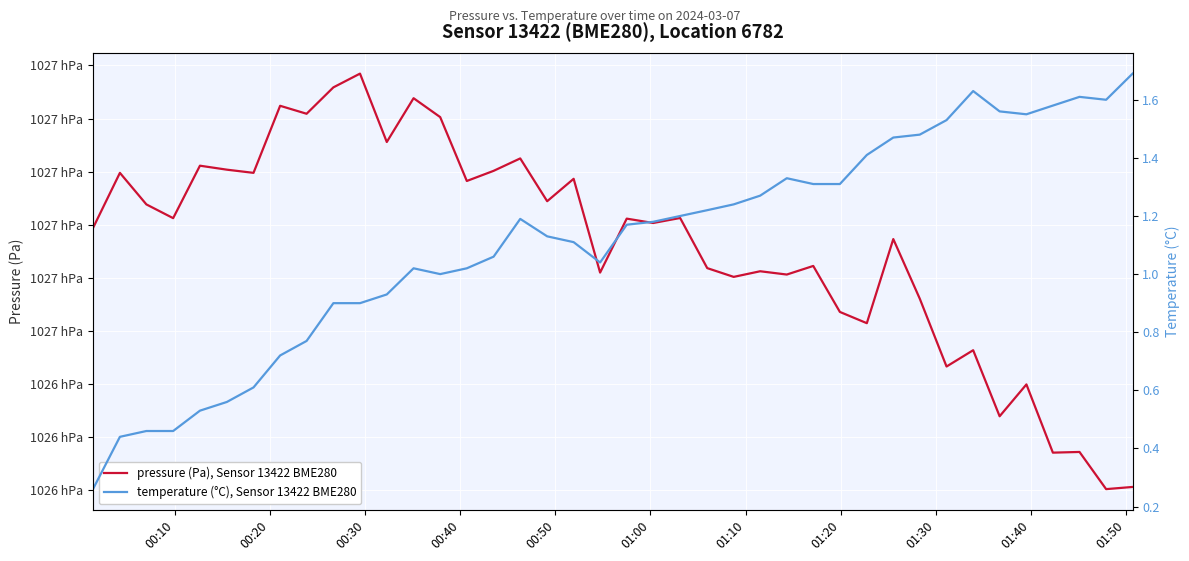

Rank the series by their maximum value, from lowest to highest.

temperature (°C), Sensor 13422 BME280, pressure (Pa), Sensor 13422 BME280